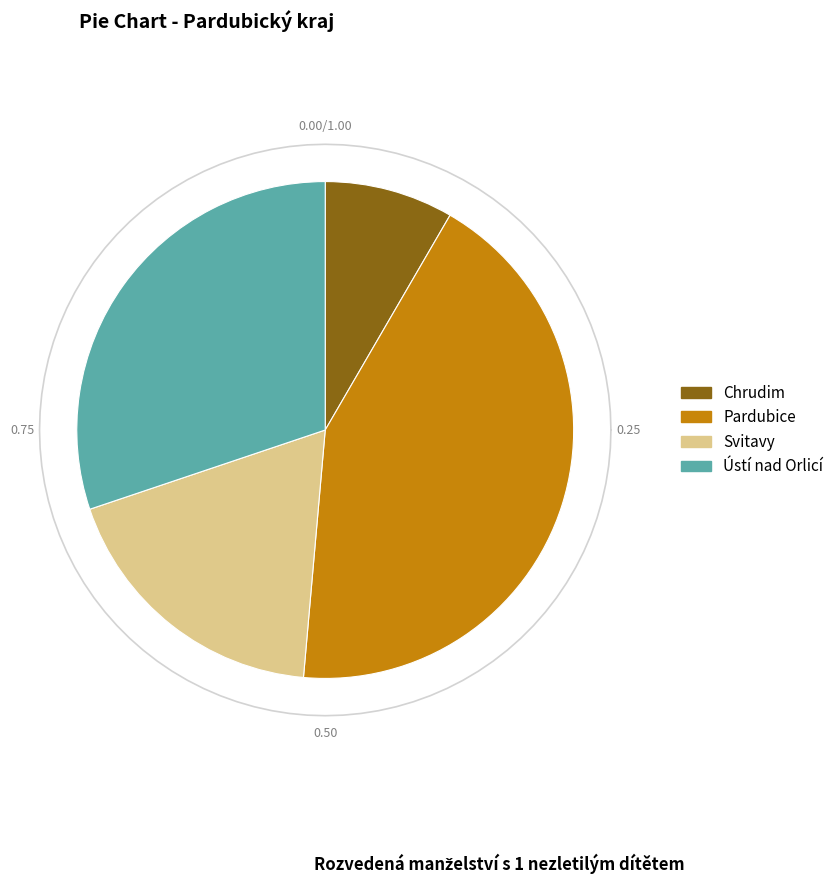

To the nearest percent, what percentage of the pie is Pardubice?

43%